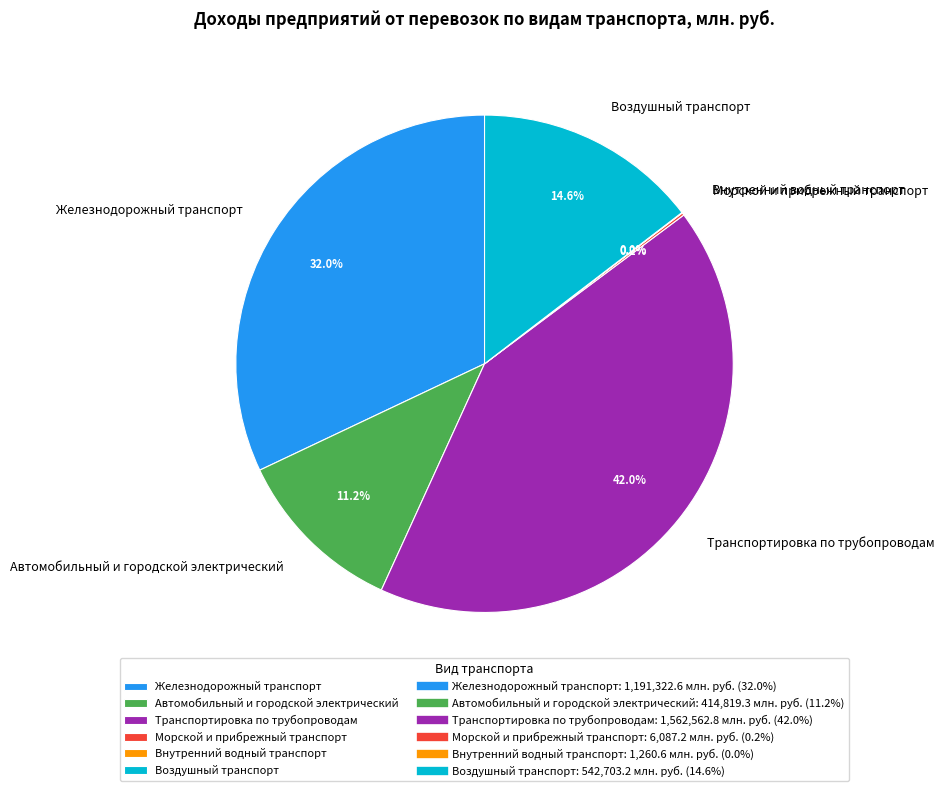

Which slice is the largest?

Транспортировка по трубопроводам